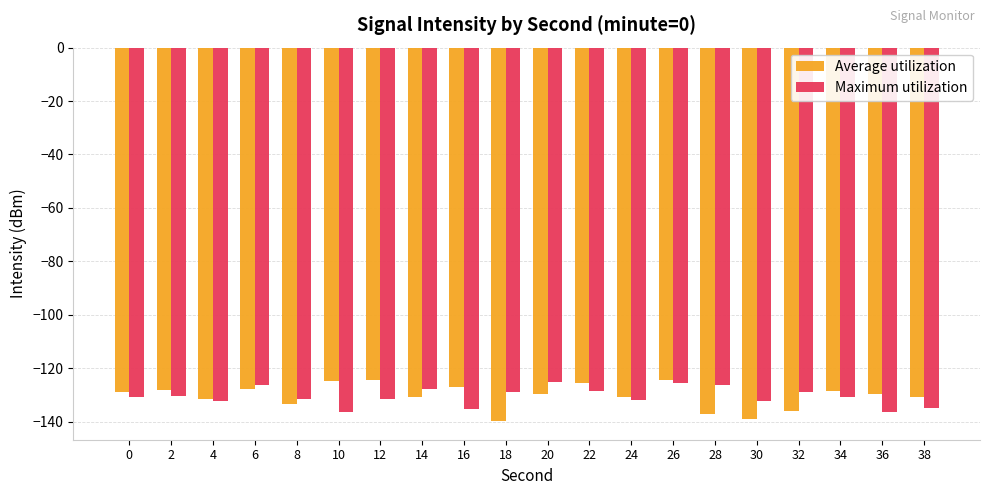

What are all the series names shown in the legend?

Average utilization, Maximum utilization